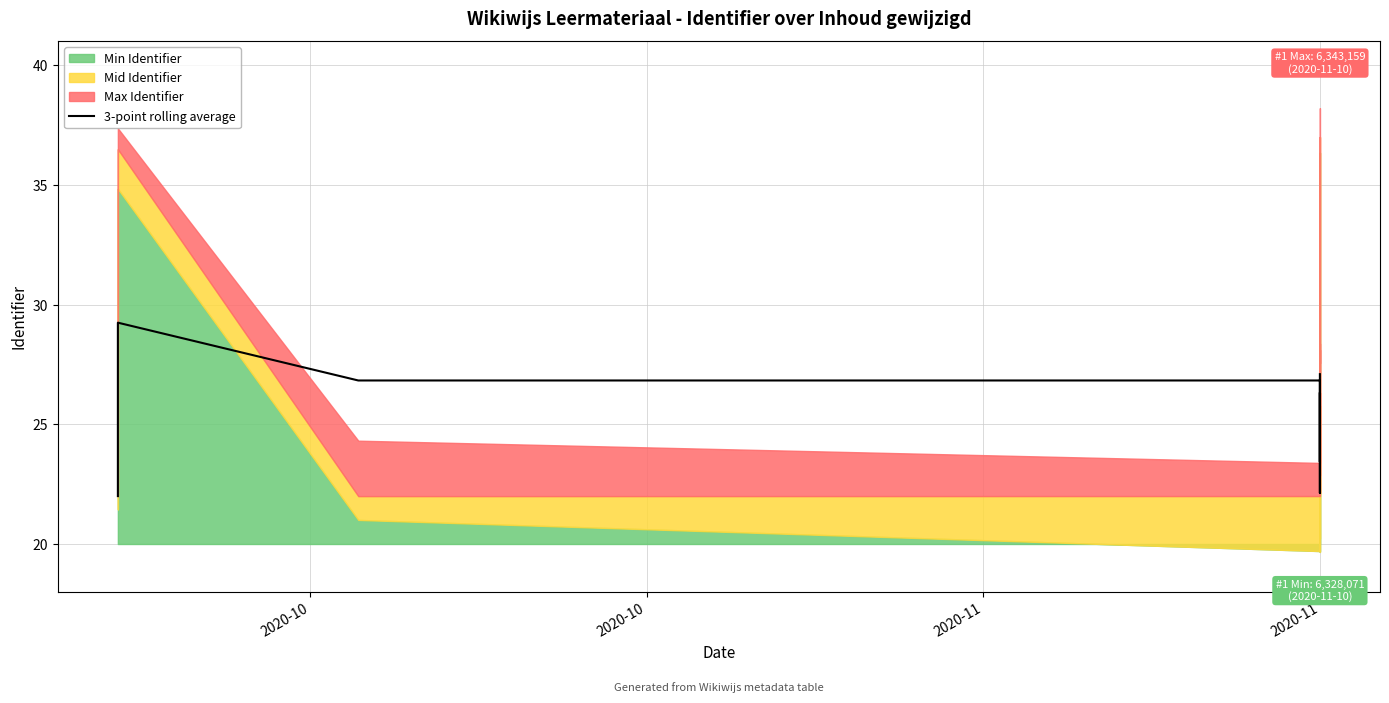

What is the value of the 11th point from the left?

23.5